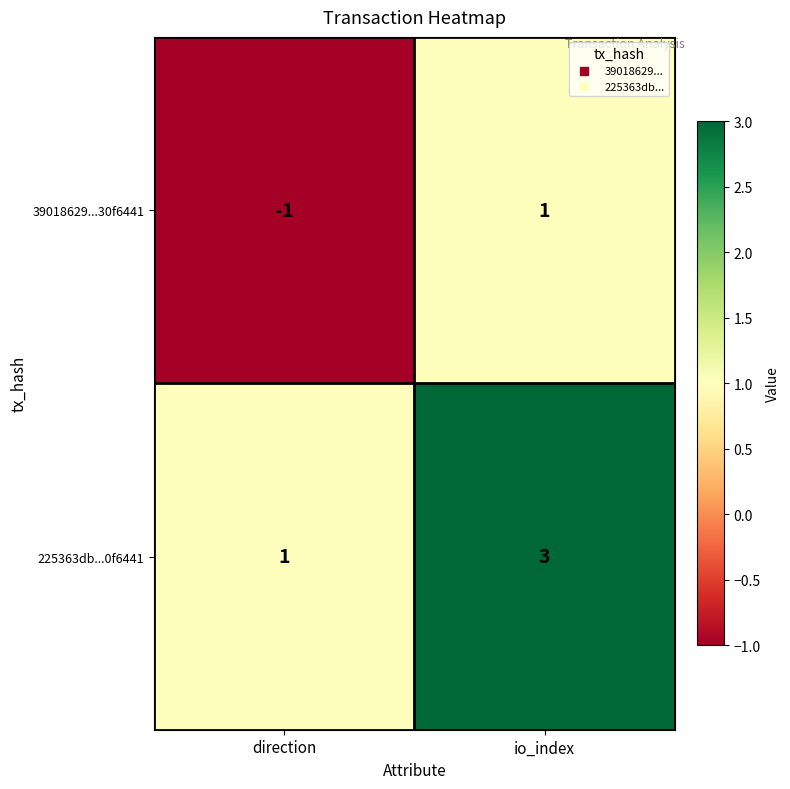

How many positive values does the 39018629...30f6441 series have?

1